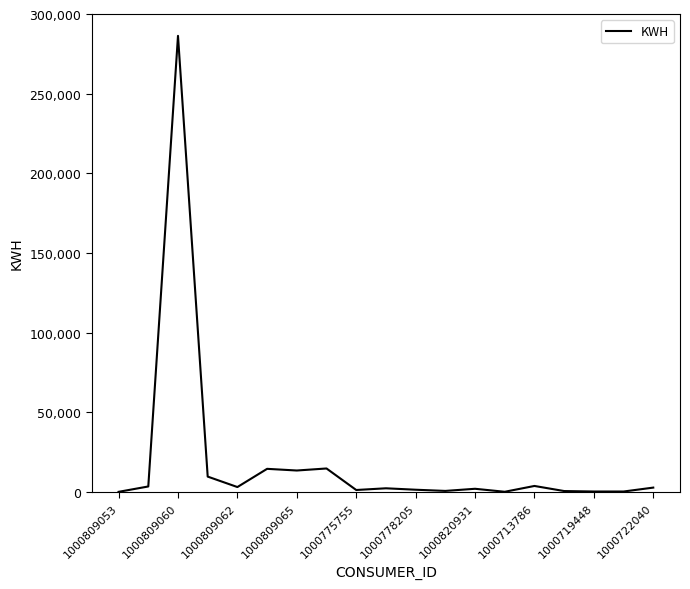

What is the maximum value shown in the chart?

286284